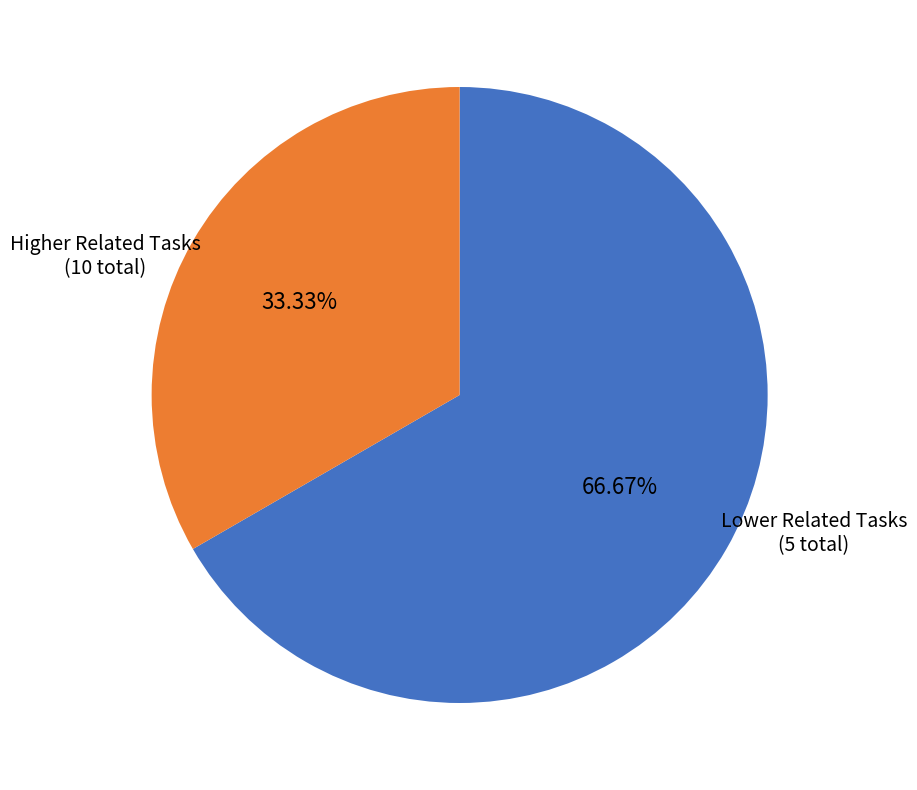

Does any single category account for the majority?

Yes